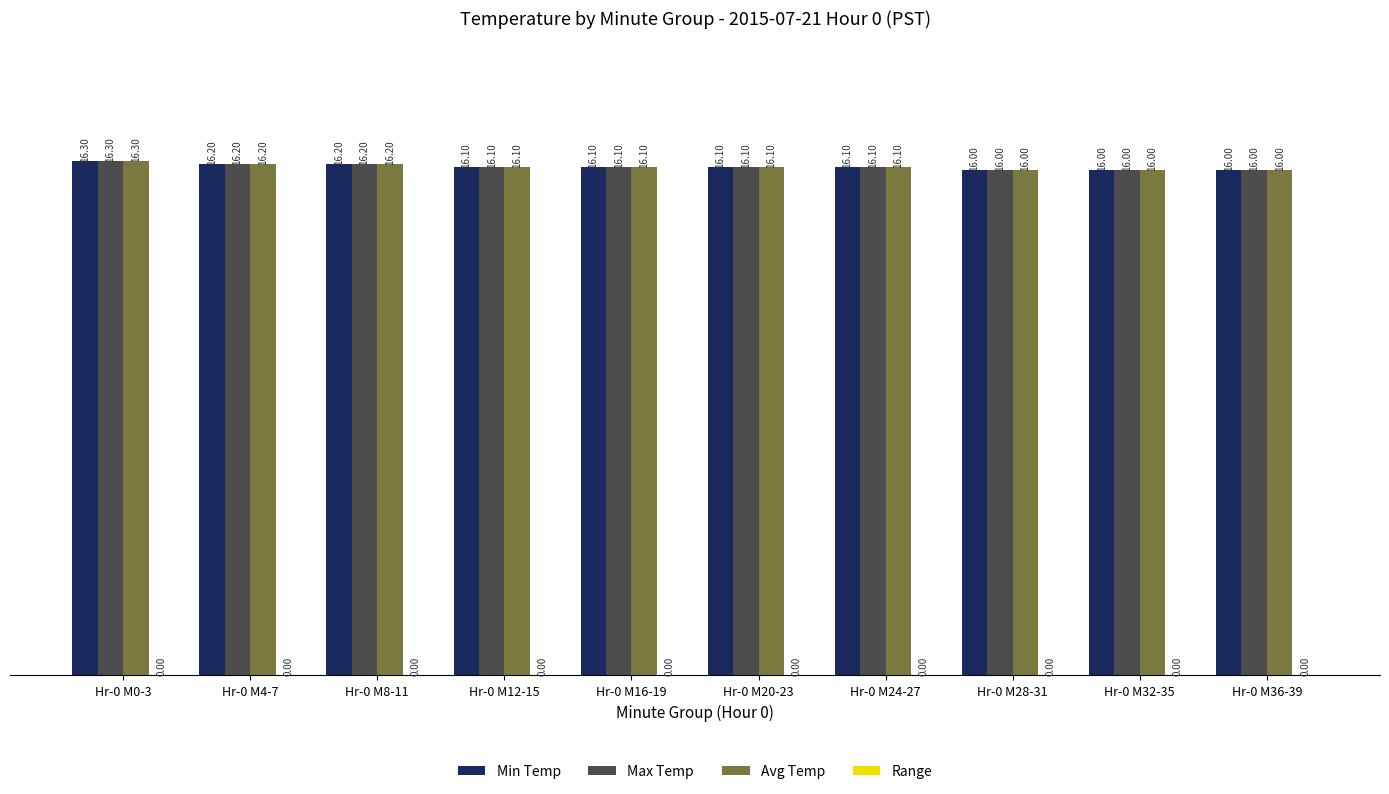

What is the sum of all Min Temp values?

161.1